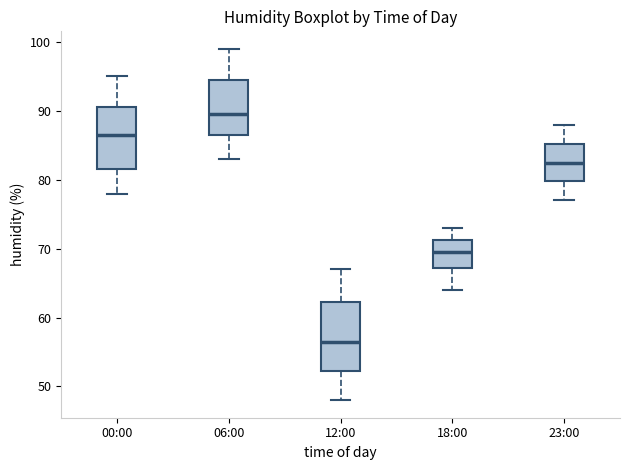

Reading left to right, read every box against the y-axis: the position of its median line, the range the box covers, and the ends of its whiskers. The values are not printed on the chart, so give them approximately, as read against the axis.

00:00: median 87, box 82 to 91, whiskers 78 to 95
06:00: median 90, box 87 to 95, whiskers 83 to 99
12:00: median 57, box 52 to 62, whiskers 48 to 67
18:00: median 70, box 67 to 71, whiskers 64 to 73
23:00: median 83, box 80 to 85, whiskers 77 to 88